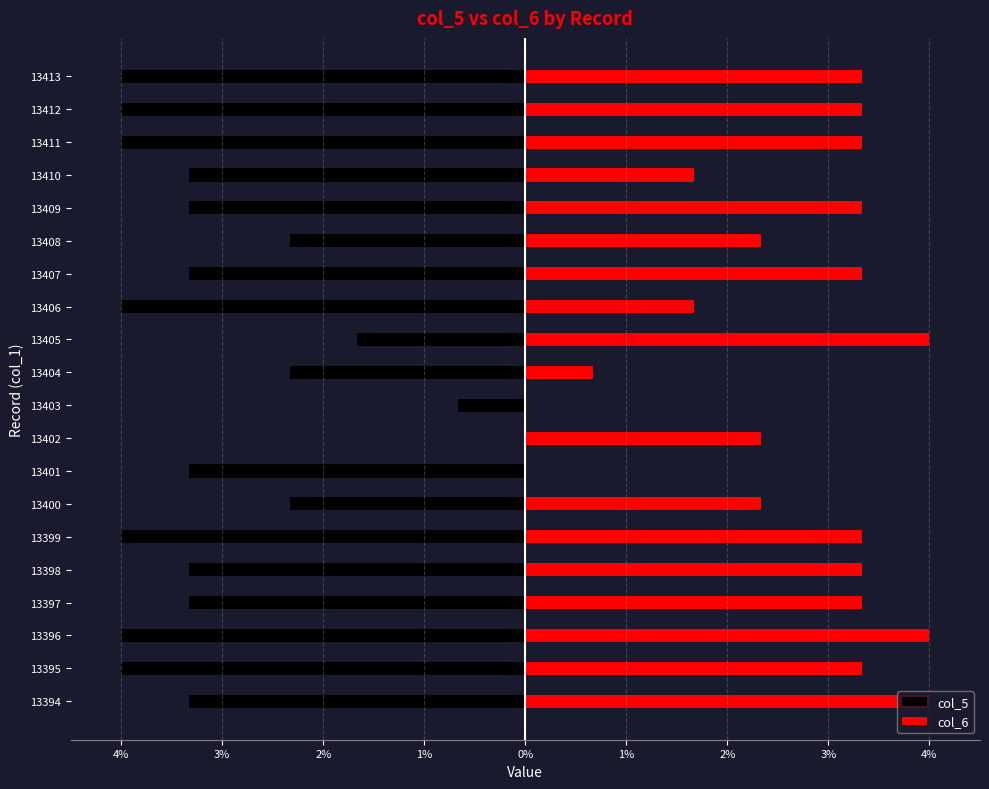

How many bars are there in each group?

2